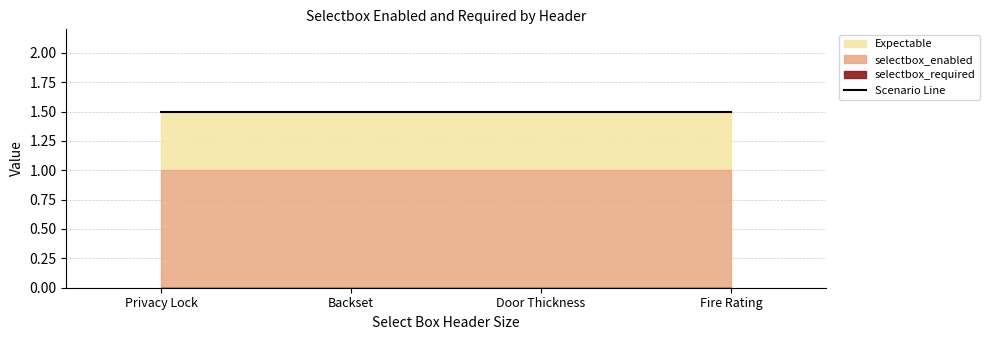

At which label does selectbox_enabled reach its minimum?

Privacy Lock